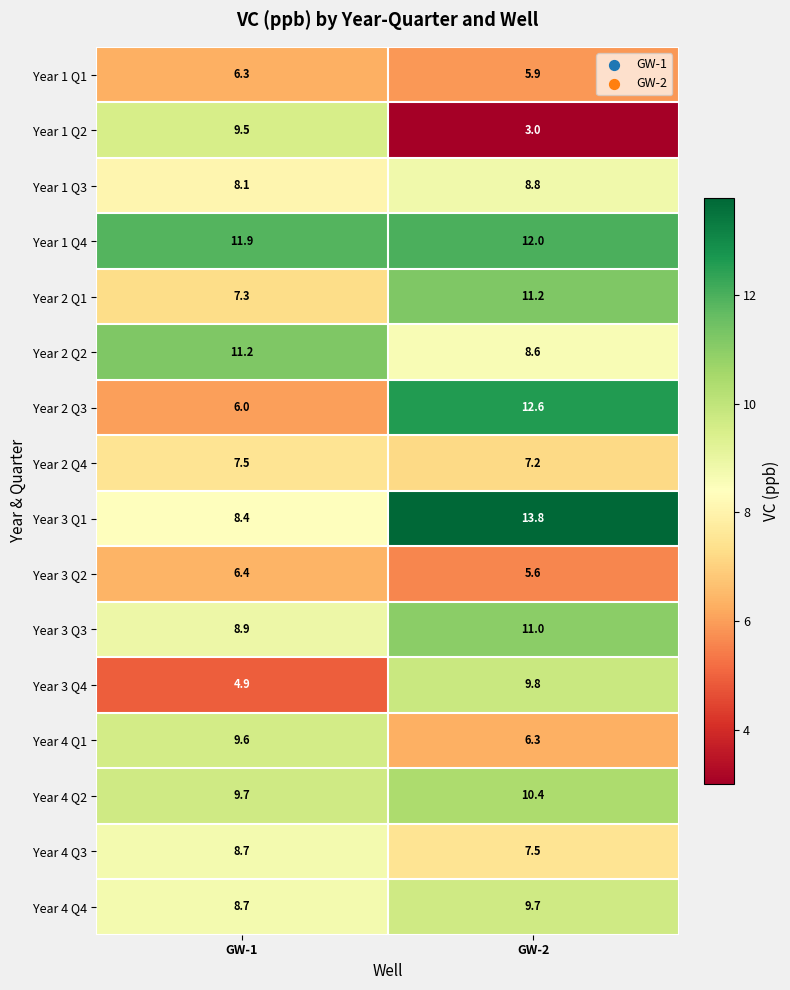

What is the total value across all series at GW-1?

133.1